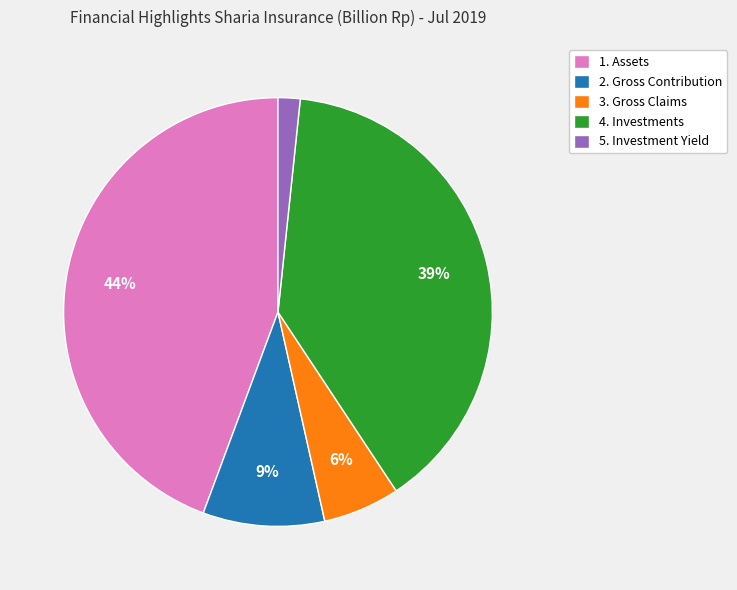

Do 5. Investment Yield and 3. Gross Claims together represent more than half of the pie?

No